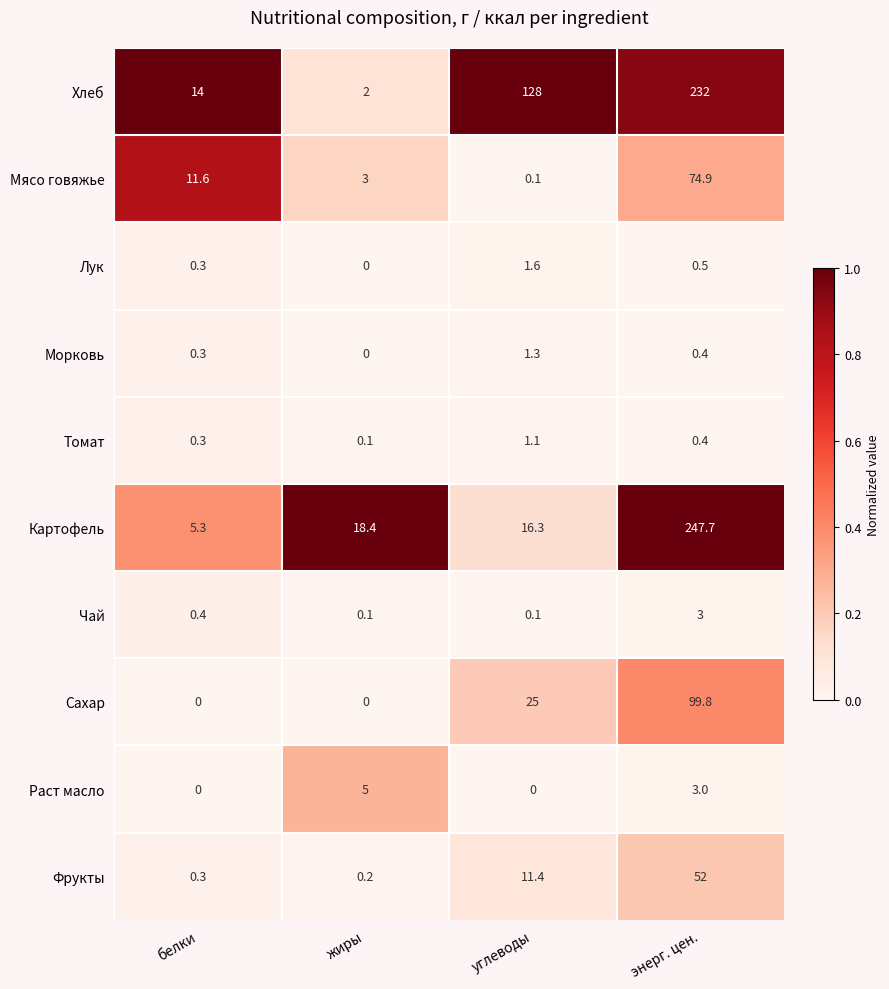

Between белки and энерг. цен., which series saw the biggest shift?

Картофель